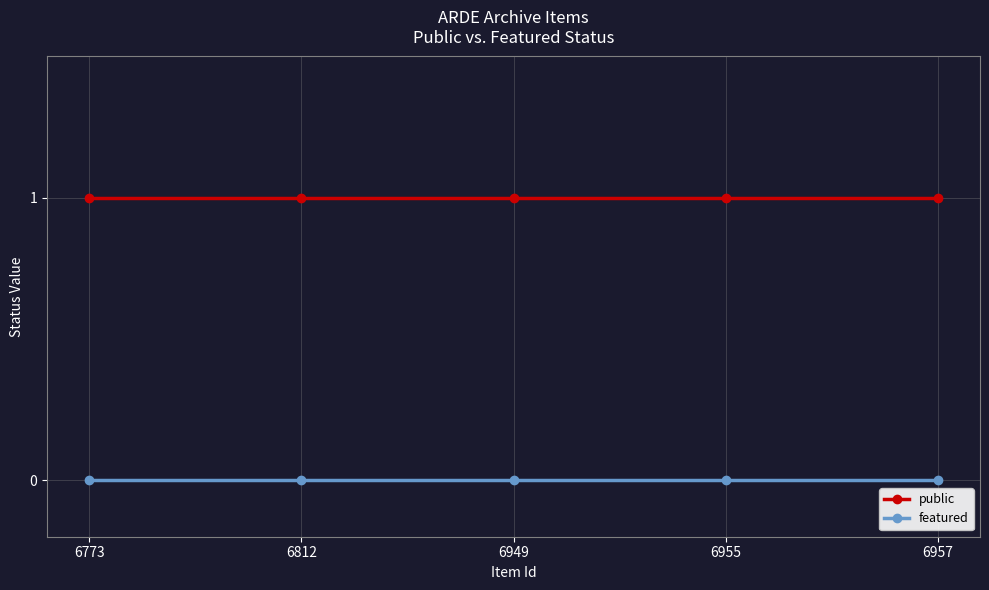

Is it true that featured equals 0 at 6773?

True